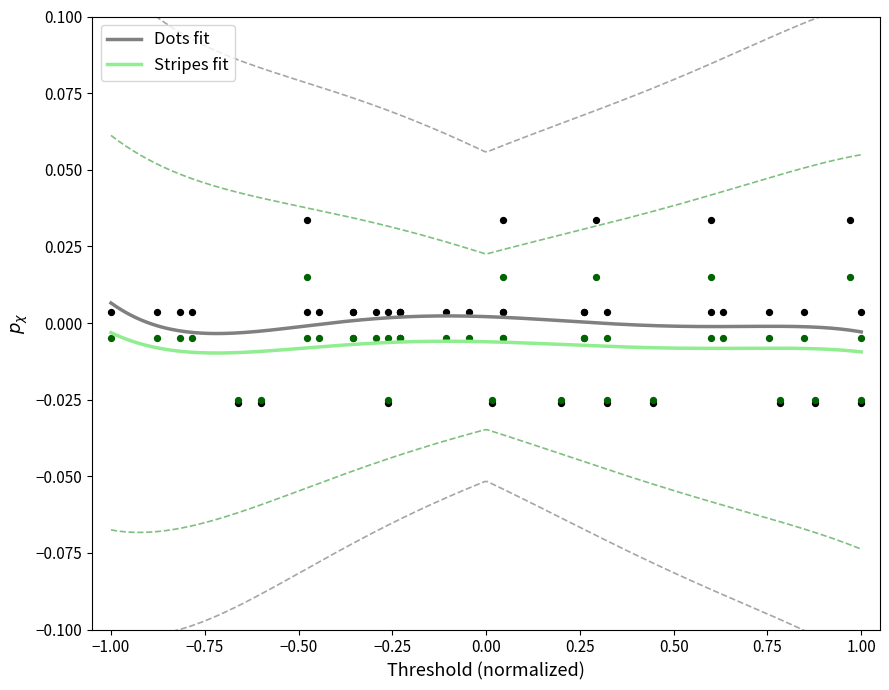

Which series has the widest spread of Y values?

Dots fit